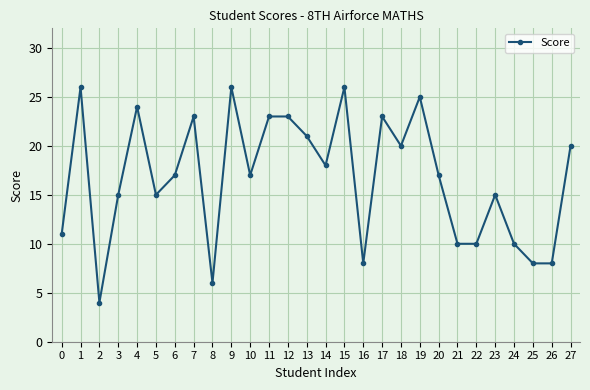

Is it true that the value at 9 is 40?

False